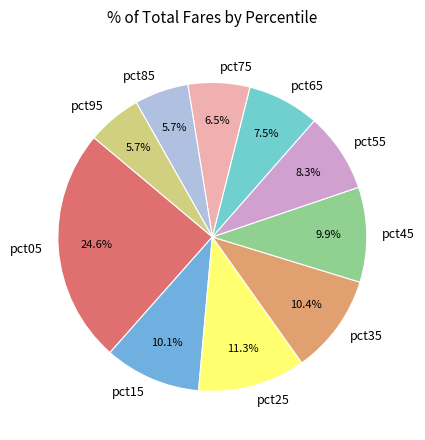

Which has a higher value, pct95 or pct05?

pct05